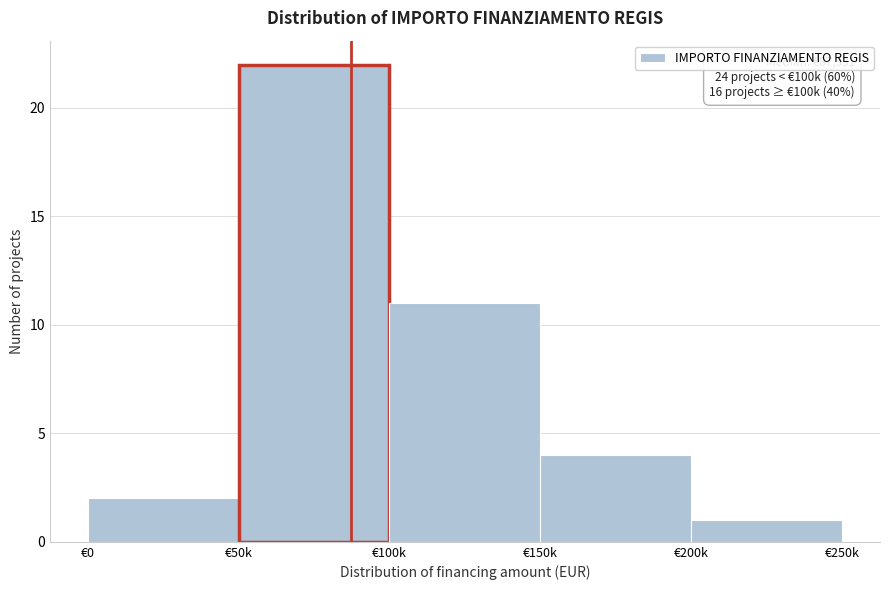

Reading left to right, what are all the values shown in this chart?

2	22	11	4	1